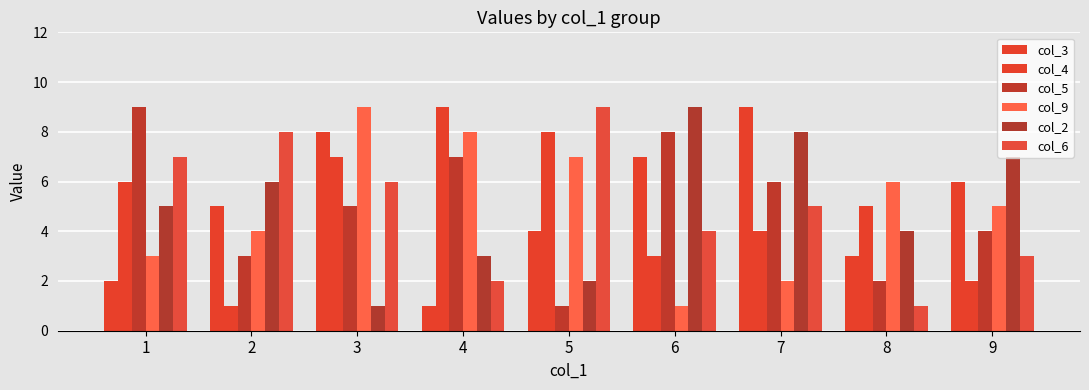

Where is col_3 nearest to the value 5?

2